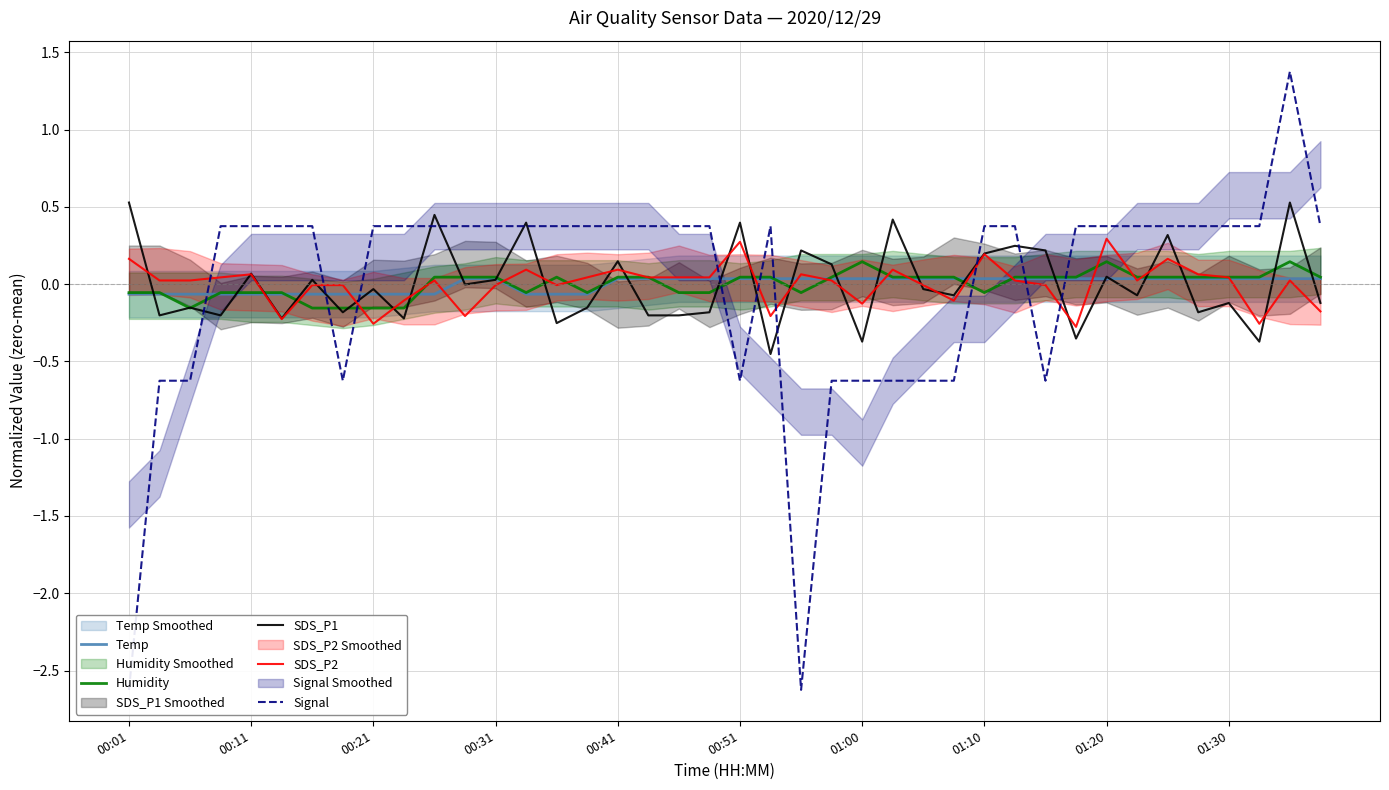

True or false: Humidity has more than 2 points higher than both neighbors.

True